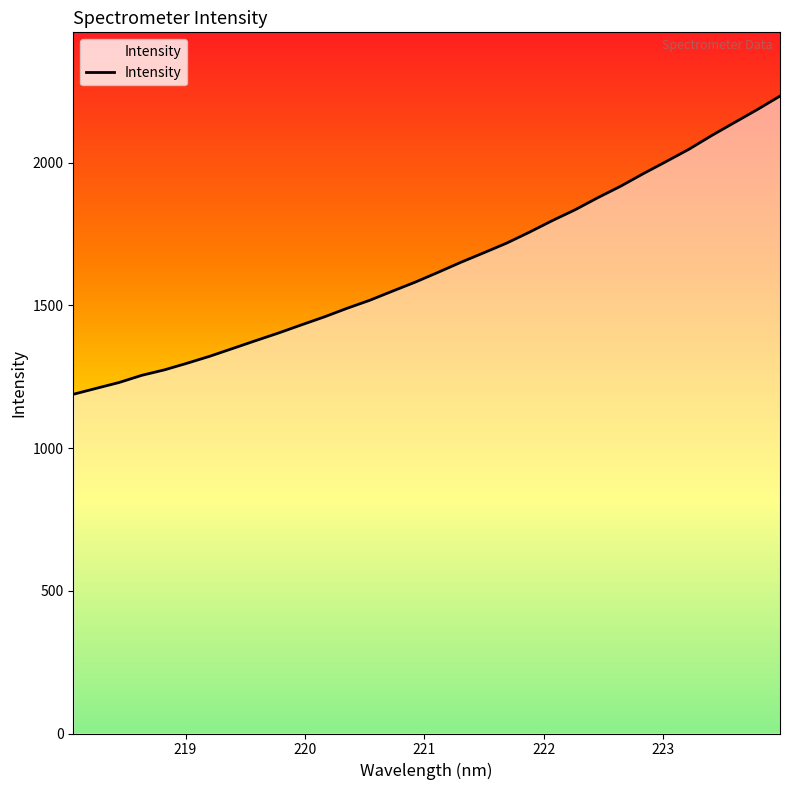

What is the maximum value shown in the chart?

2234.0